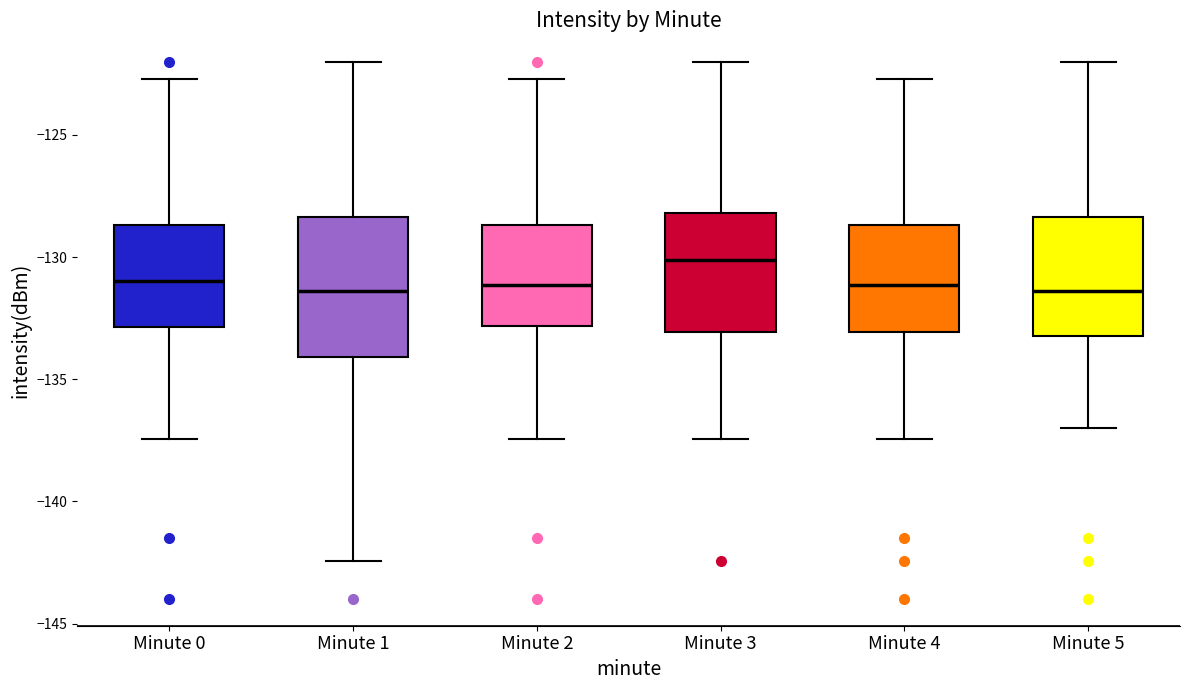

Comparing the boxes themselves (not the whiskers), which one is the tallest?

Minute 1